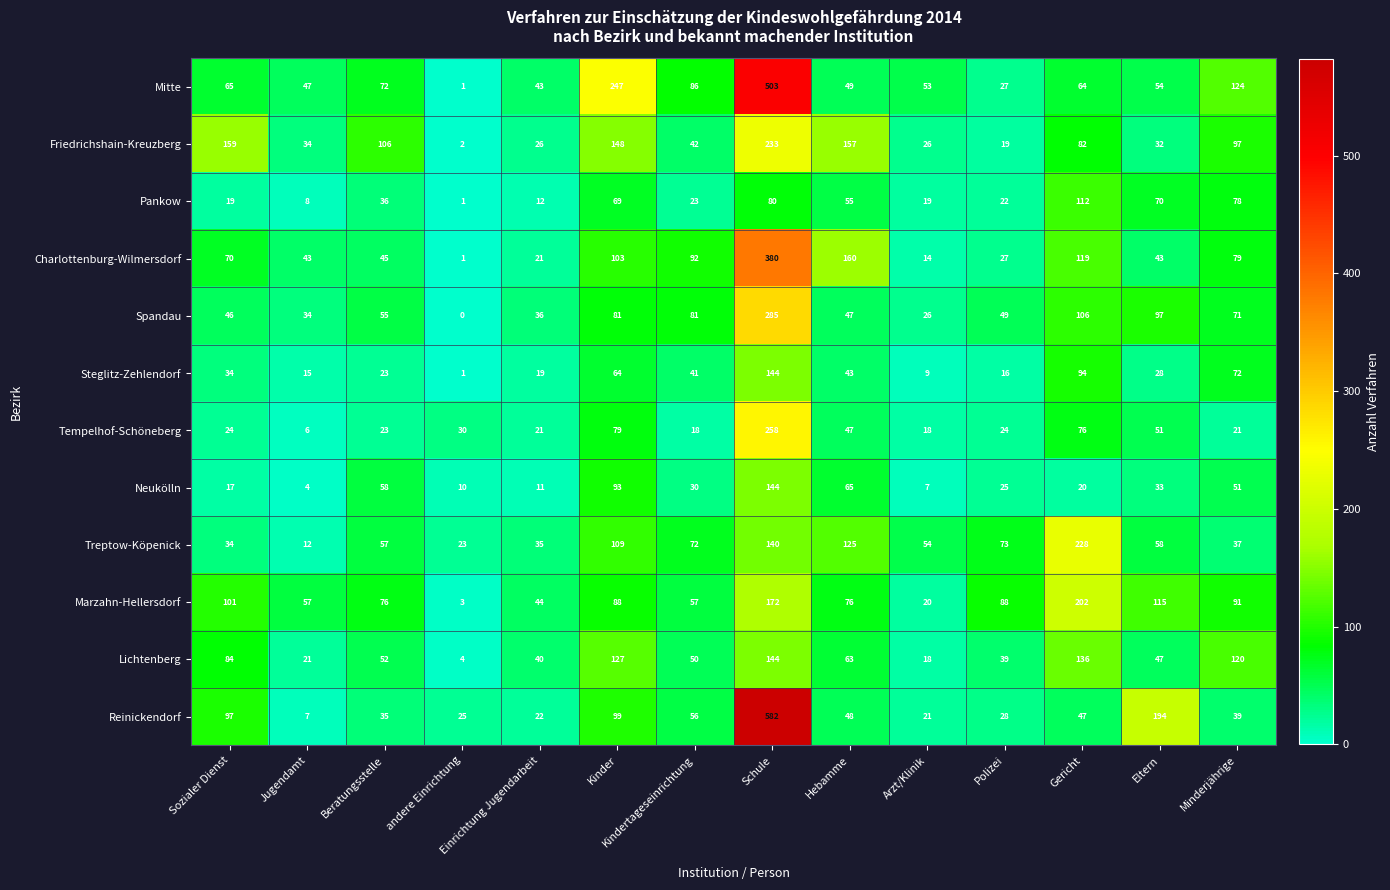

What is the sum of the Charlottenburg-Wilmersdorf values at Polizei and Kindertageseinrichtung?

119